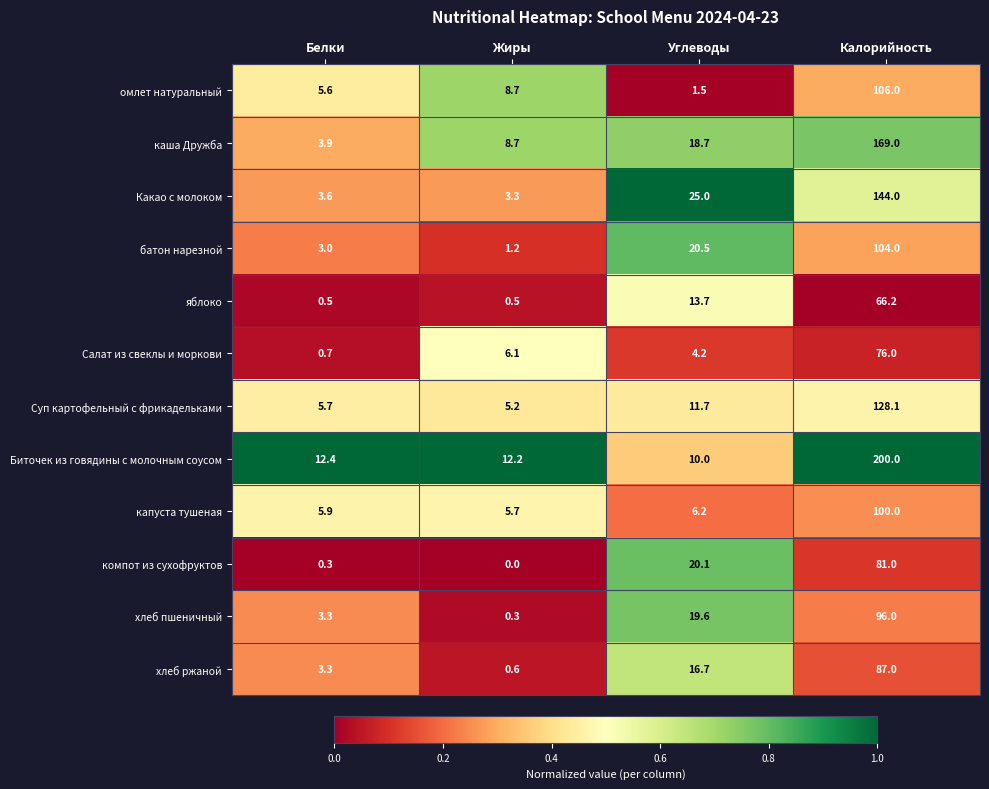

What is the lowest value of the Биточек из говядины с молочным соусом series?

10.0